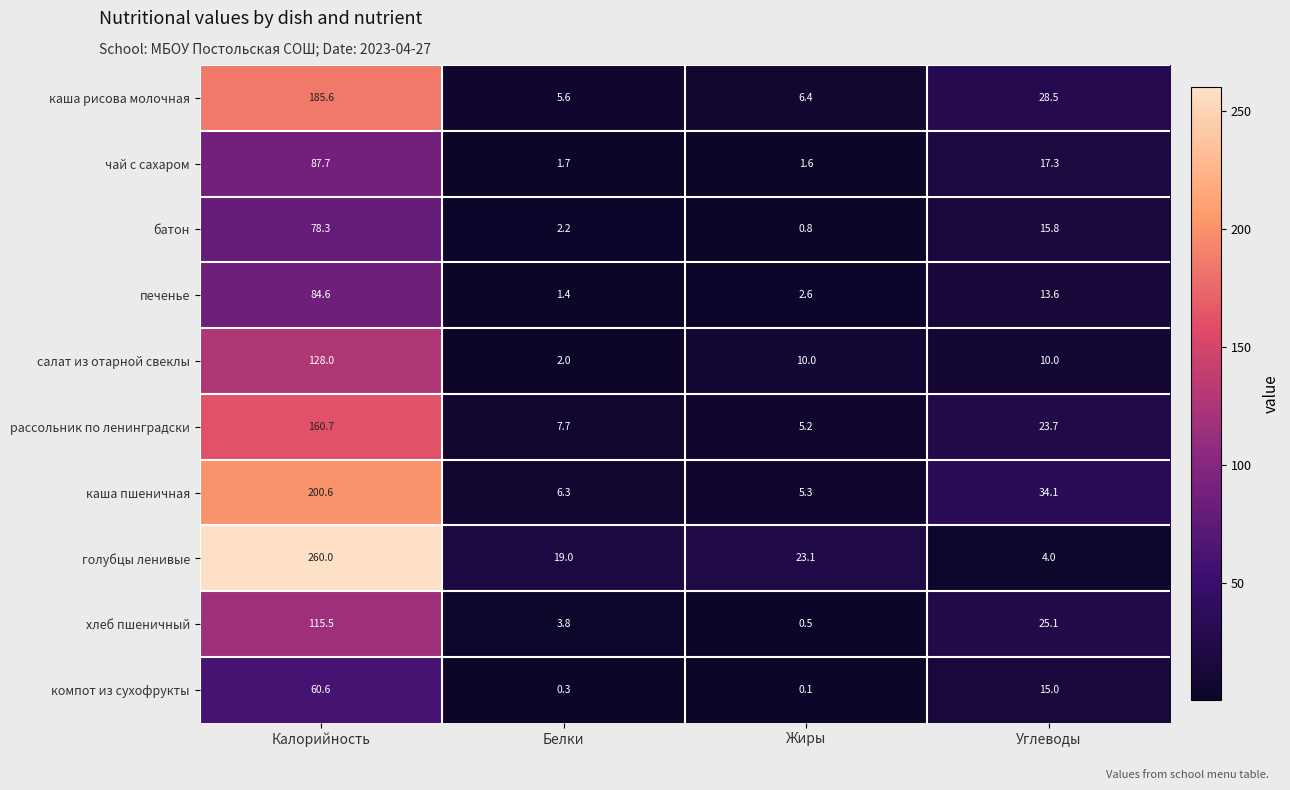

List the series in order of their peak value, lowest first.

компот из сухофрукты, батон, печенье, чай с сахаром, хлеб пшеничный, салат из отарной свеклы, рассольник по ленинградски, каша рисова молочная, каша пшеничная, голубцы ленивые